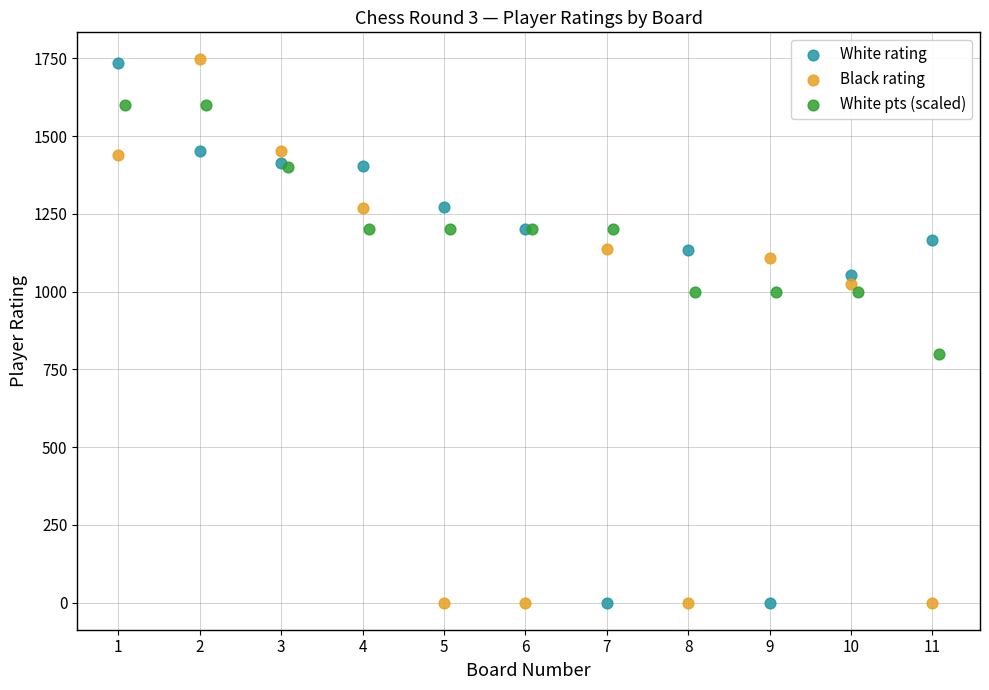

What are all the series names shown in the legend?

White rating, Black rating, White pts (scaled)